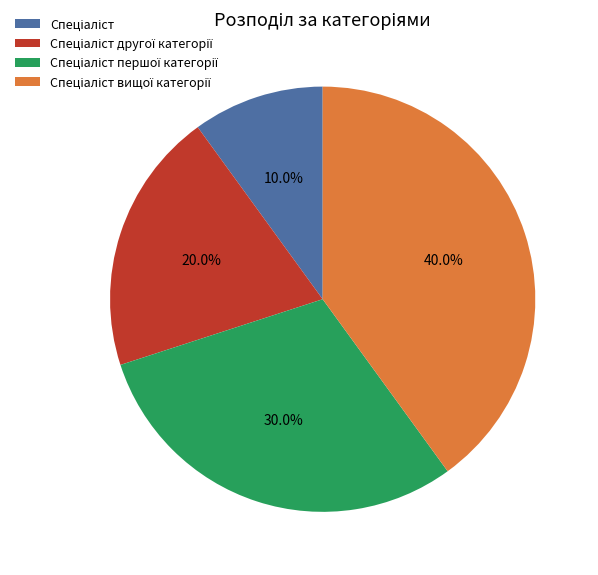

Does any single category account for the majority?

No